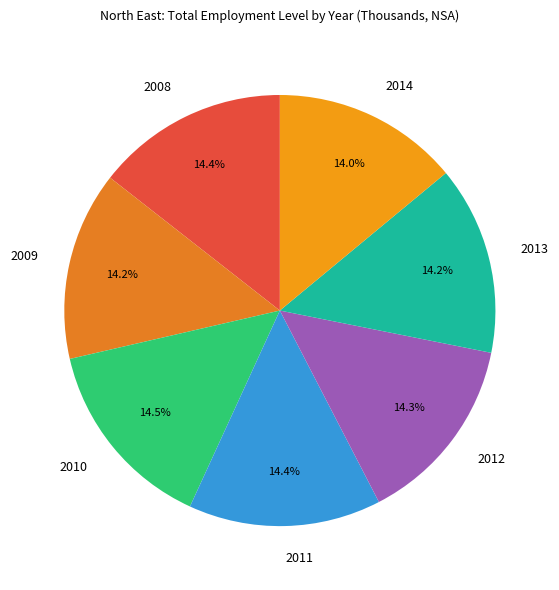

To the nearest percent, what is the combined percentage of 2009 and 2014?

28%